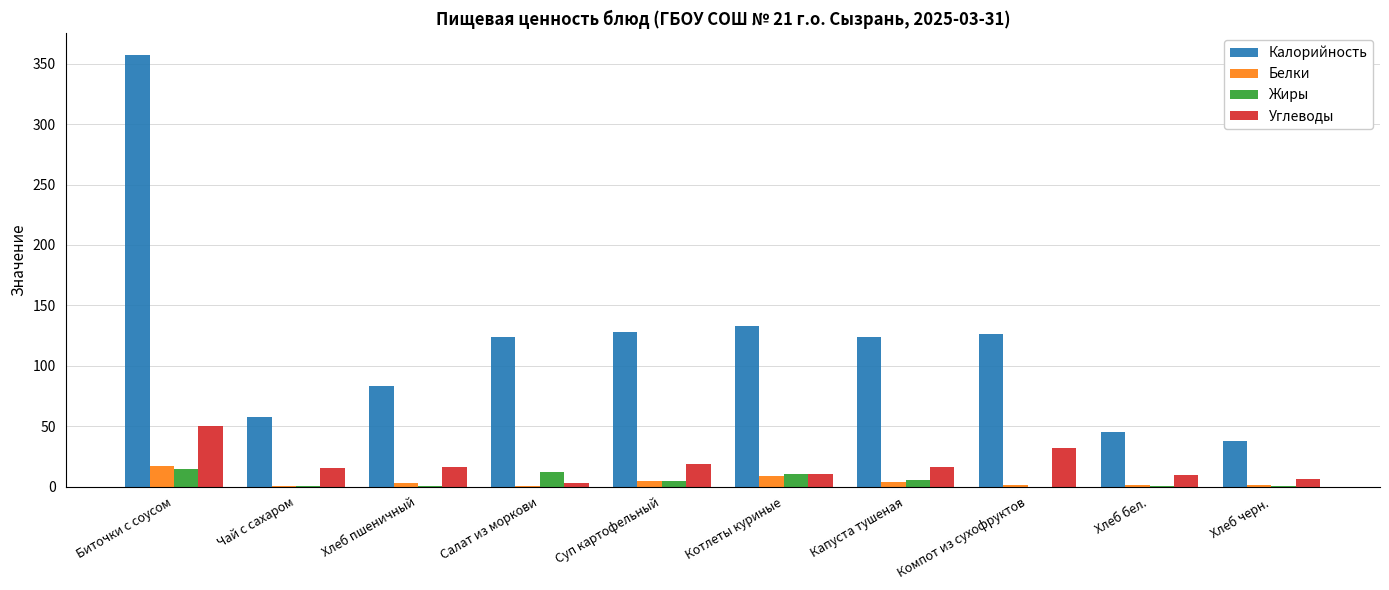

Is the value of Калорийность at Салат из моркови greater than the value of Жиры at Капуста тушеная?

Yes